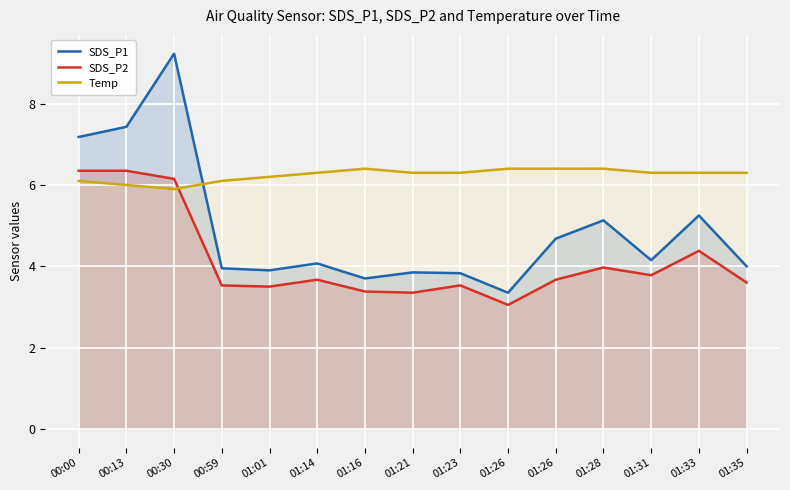

True or false: SDS_P1 has more than 2 points higher than both neighbors.

True